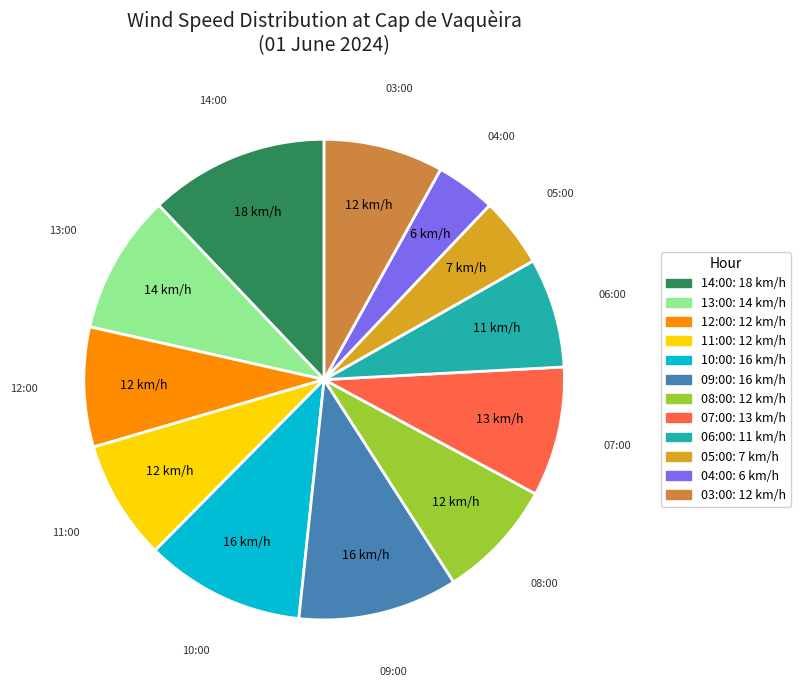

Does 09:00 represent more than half of the total?

No